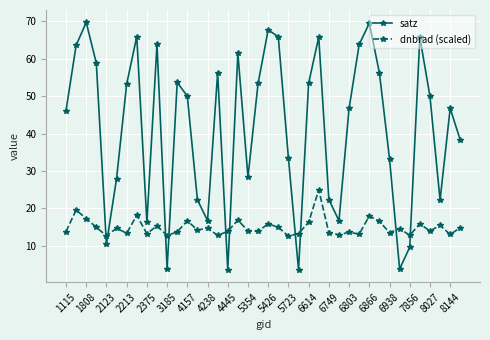

What is the value of the dnbrad (scaled) point at the 18th from the left?

16.8